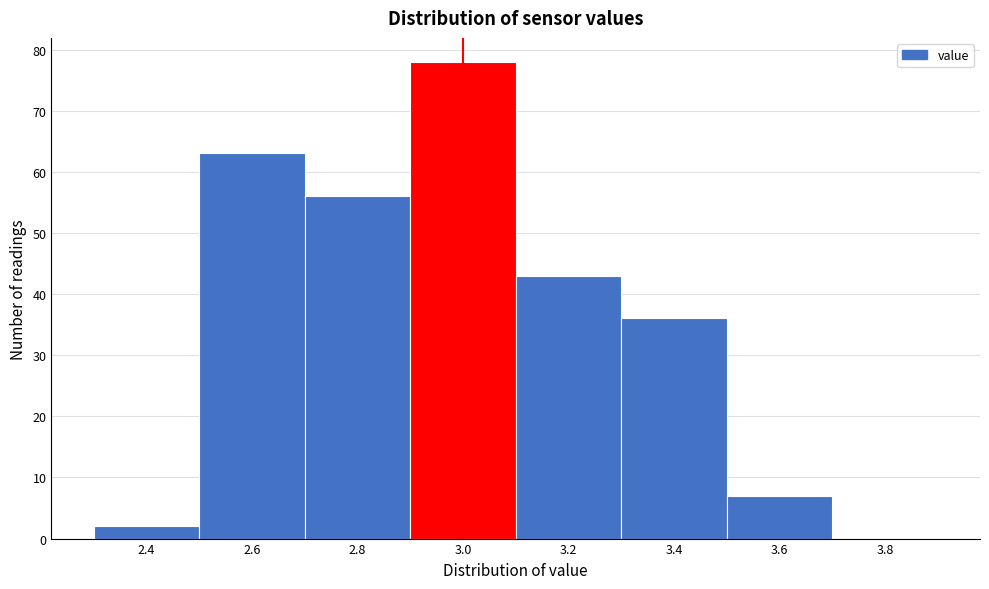

Reading right to left, extract all data points from this chart.

3.8=0	3.6=7	3.4=36	3.2=43	3.0=78	2.8=56	2.6=63	2.4=2